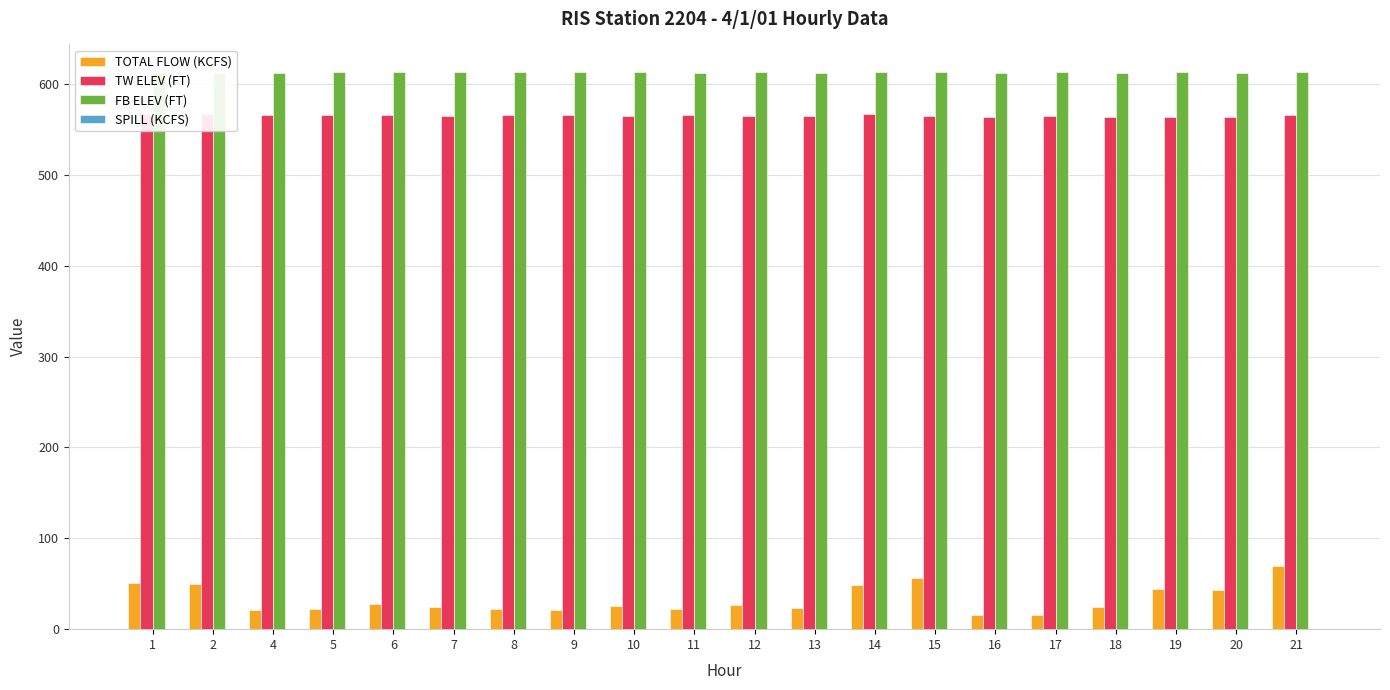

What is the value of the FB ELEV (FT) bar at the 6th from the left?

612.8